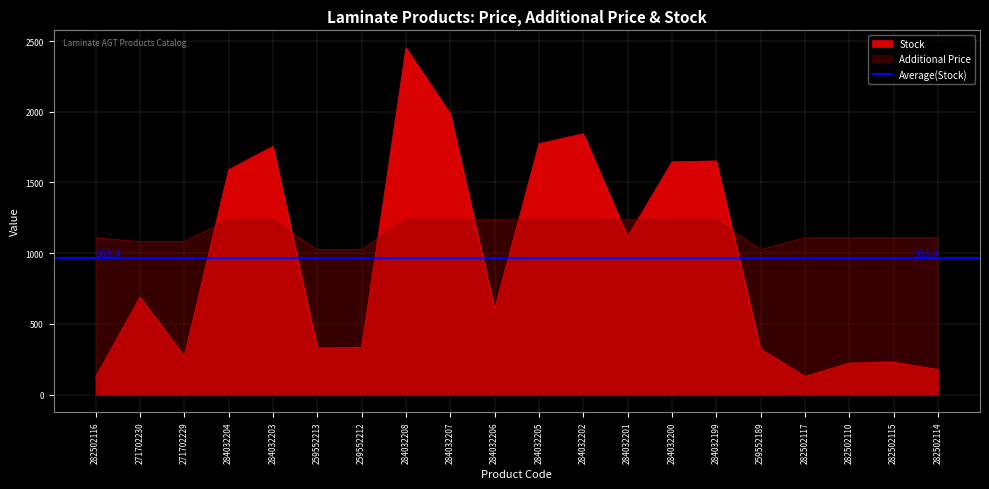

Does the chart display data point markers on the line(s)?

No